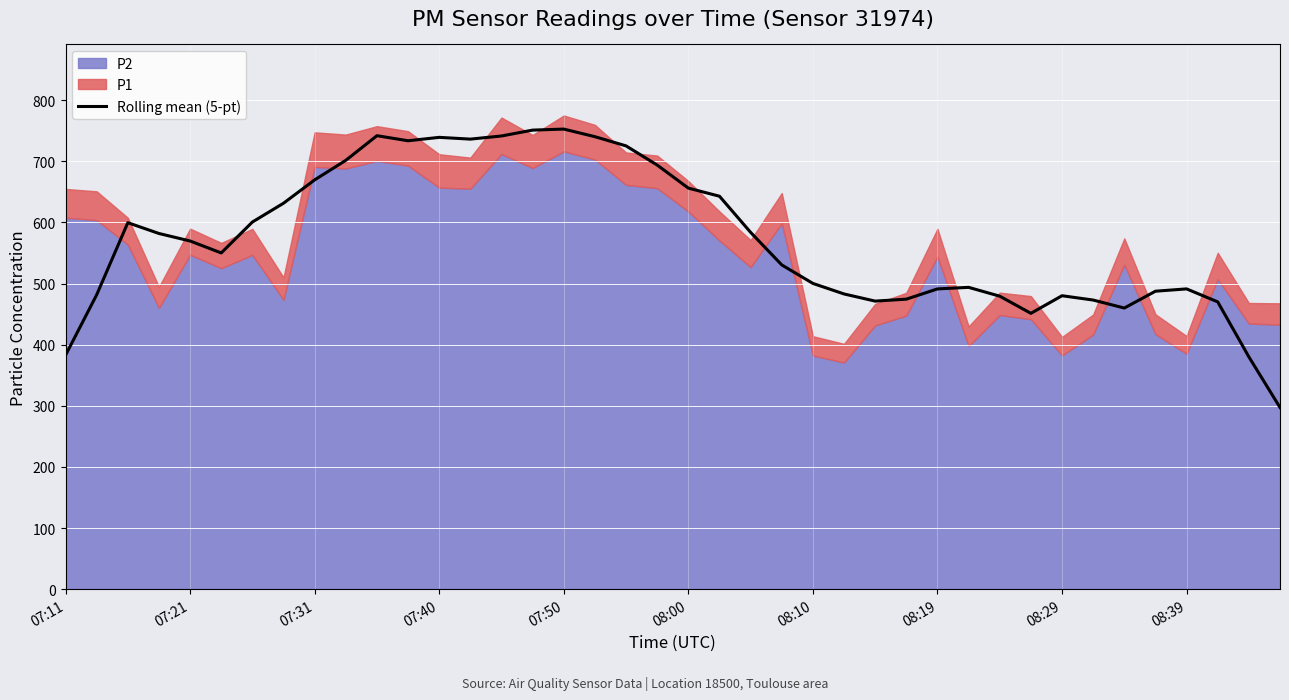

What is the lowest value of the Rolling mean (5-pt) series?

297.2